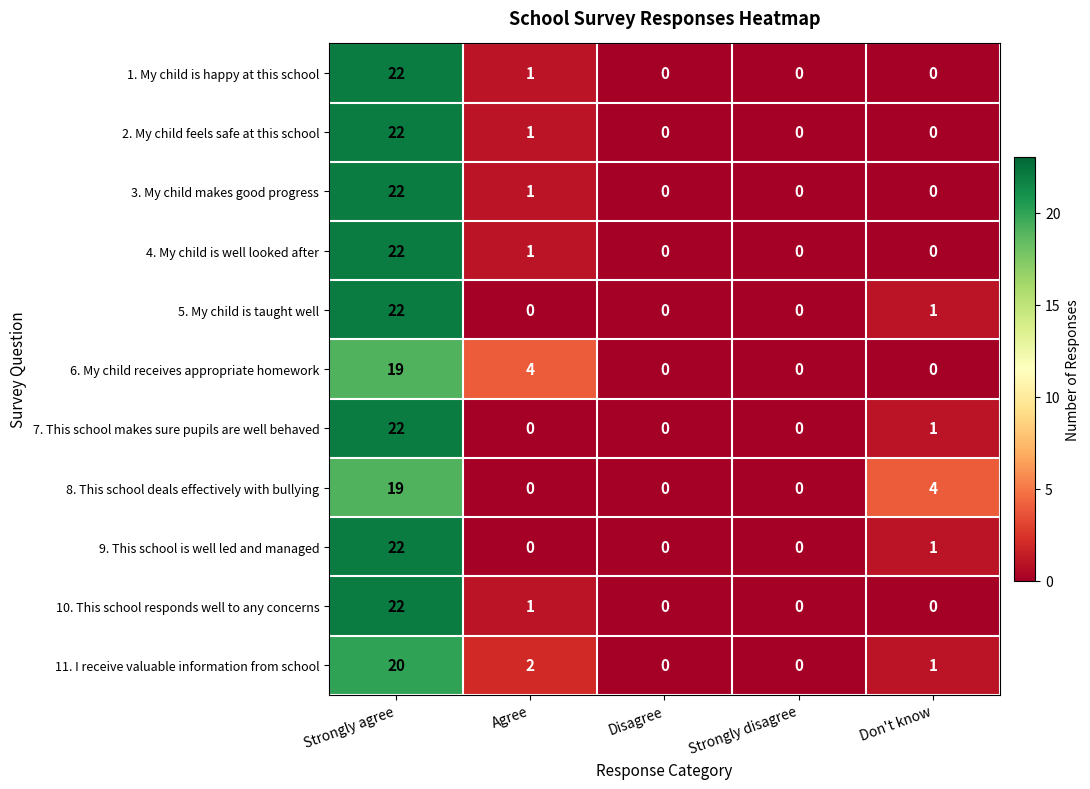

What is the difference between the maximum and second lowest values in the 9. This school is well led and managed series?

22